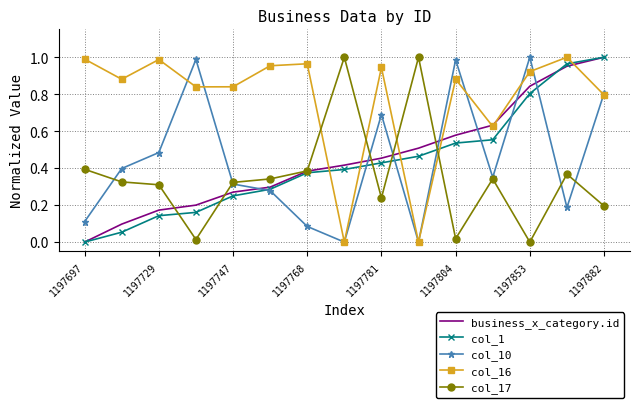

Which series has the largest total across all categories?

col_16